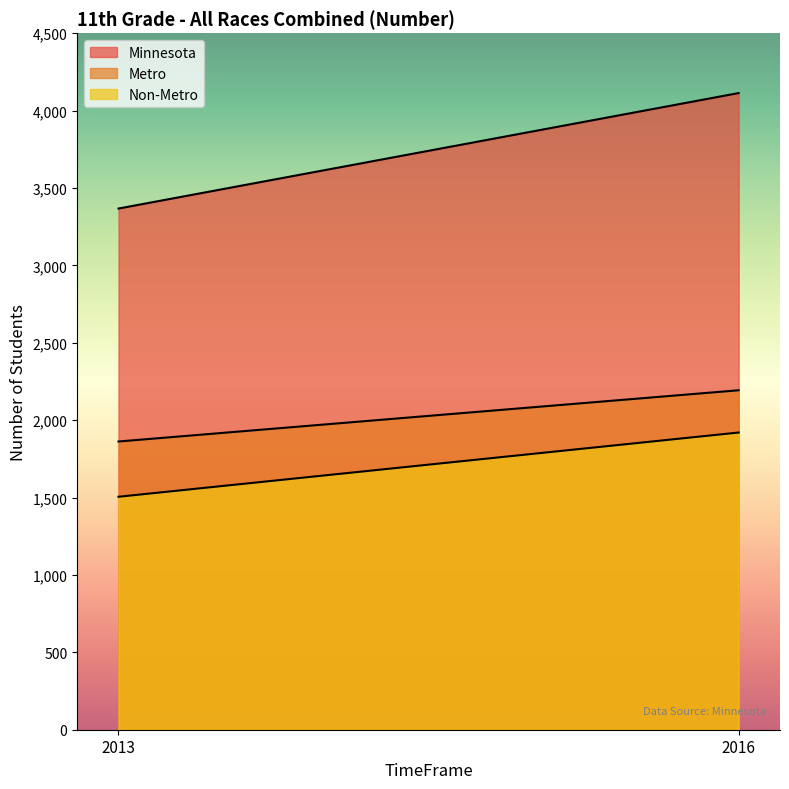

At 2016, list the series in order from largest to smallest.

Minnesota, Metro, Non-Metro